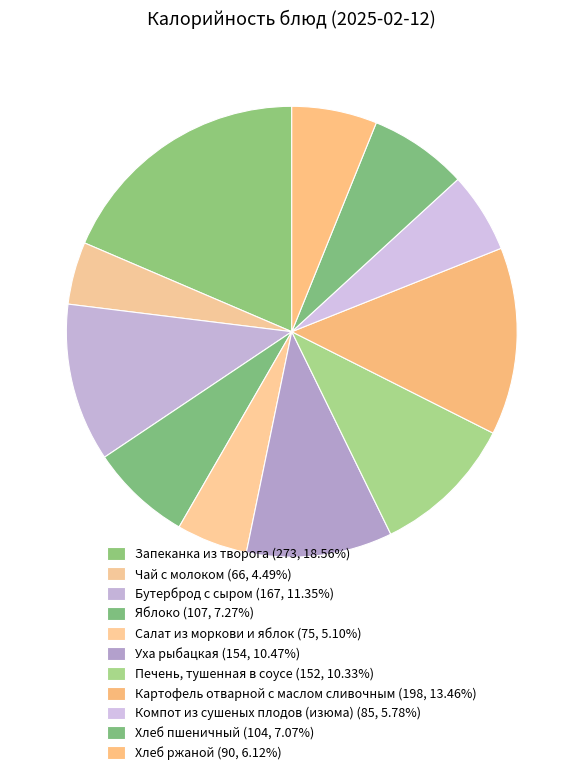

Is it true that Компот из сушеных плодов (изюма) is 1% of the pie?

False